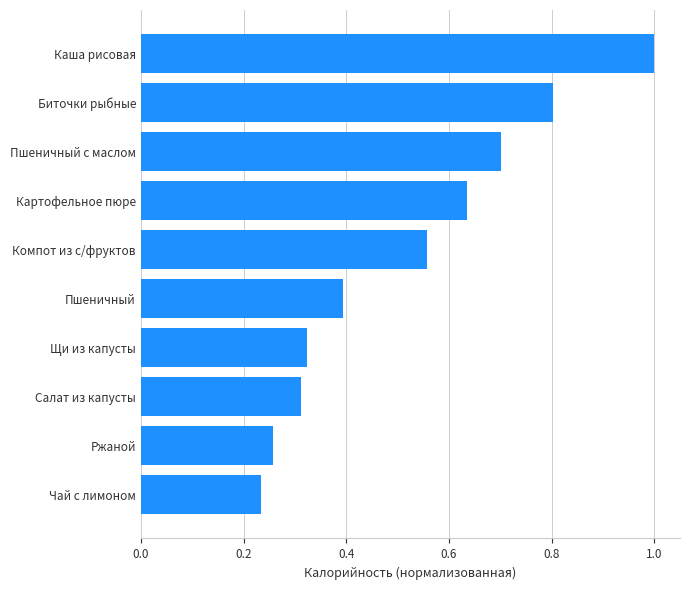

Rank the categories by value from highest to lowest.

Каша рисовая, Биточки рыбные, Пшеничный с маслом, Картофельное пюре, Компот из с/фруктов, Пшеничный, Щи из капусты, Салат из капусты, Ржаной, Чай с лимоном